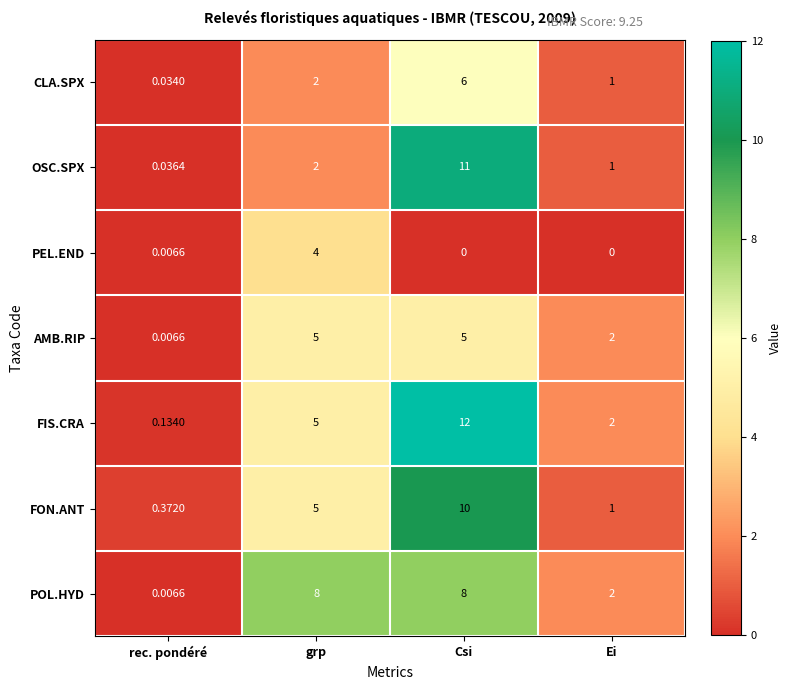

Where is PEL.END nearest to the value 2?

rec. pondéré